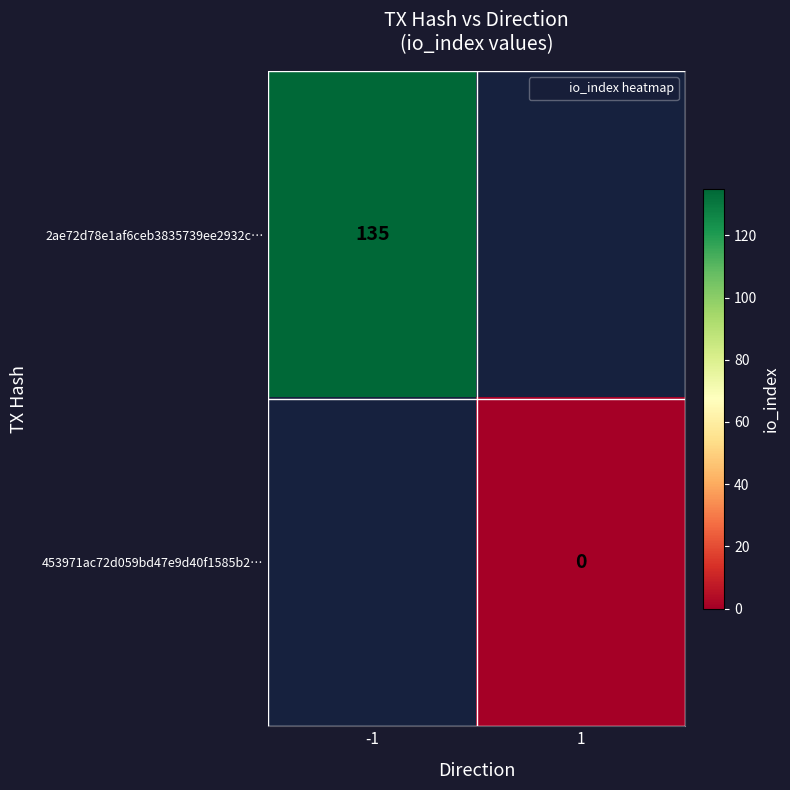

Which series has the largest range (max minus min)?

2ae72d78e1af6ceb3835739ee2932c…